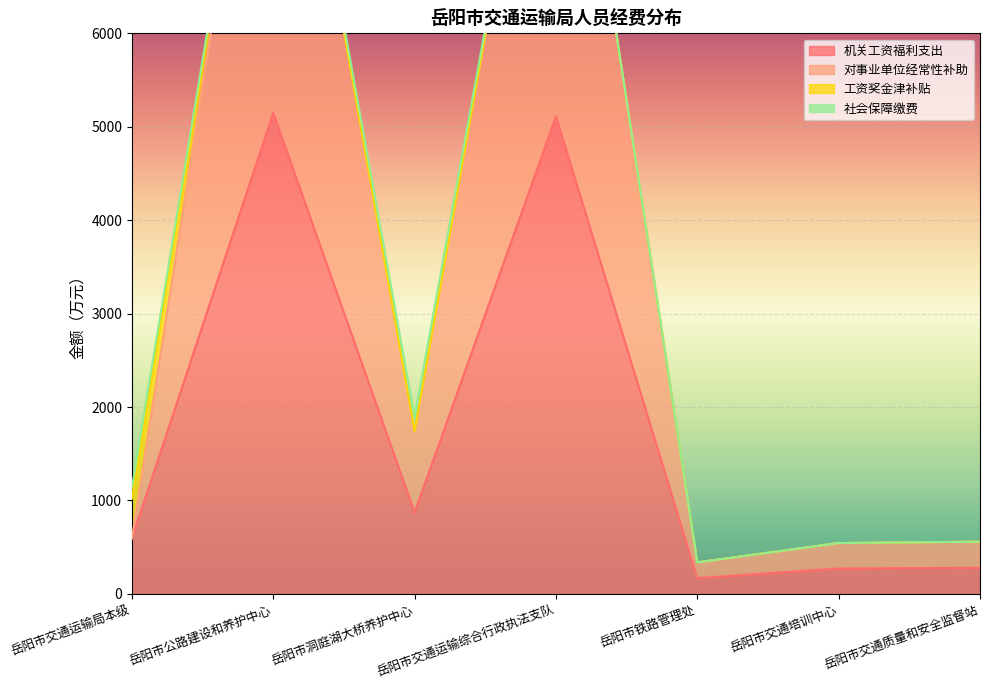

What is the highest value of the 对事业单位经常性补助 series?

10297.3